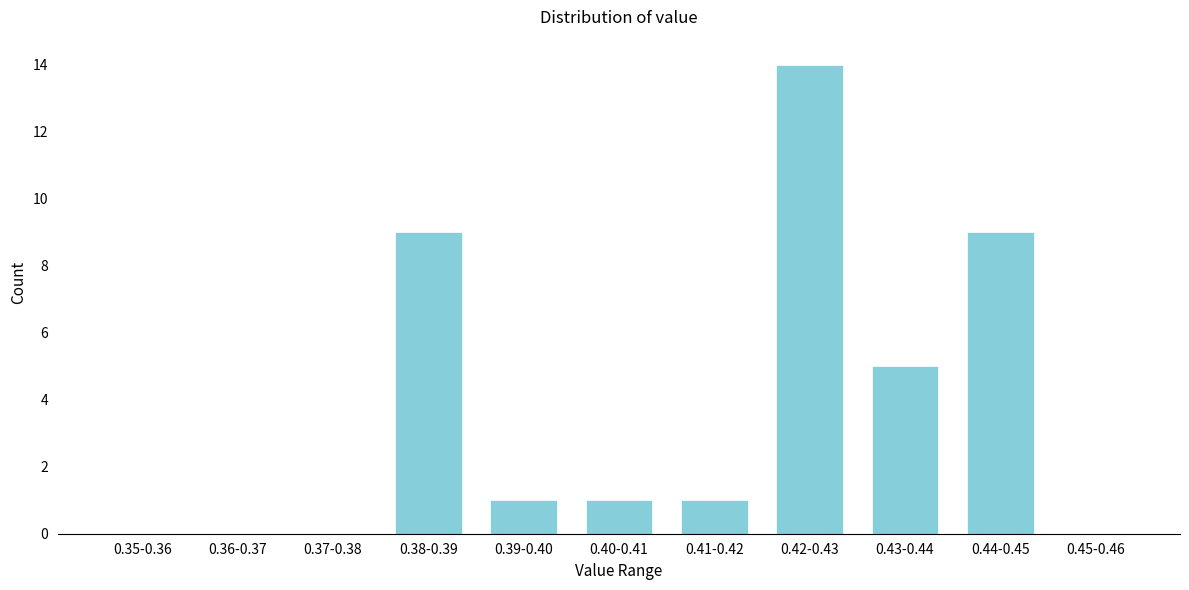

Reading right to left, list all the values displayed in this chart.

0.45-0.46=0	0.44-0.45=9	0.43-0.44=5	0.42-0.43=14	0.41-0.42=1	0.40-0.41=1	0.39-0.40=1	0.38-0.39=9	0.37-0.38=0	0.36-0.37=0	0.35-0.36=0